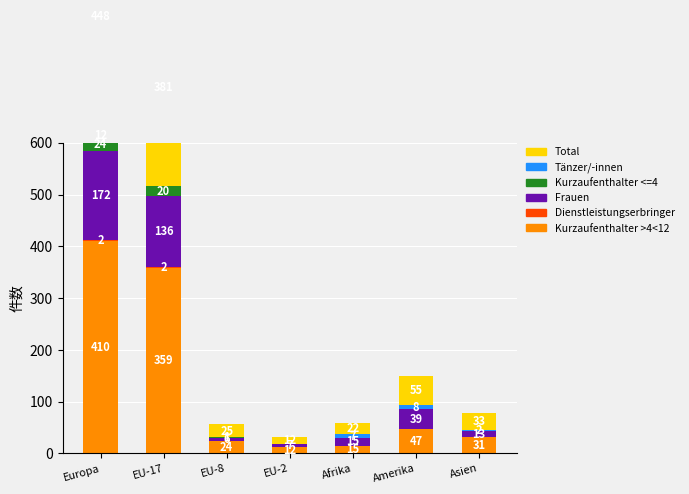

What are all the series names shown in the legend?

Kurzaufenthalter >4<12, Dienstleistungserbringer, Frauen, Kurzaufenthalter <=4, Tänzer/-innen, Total